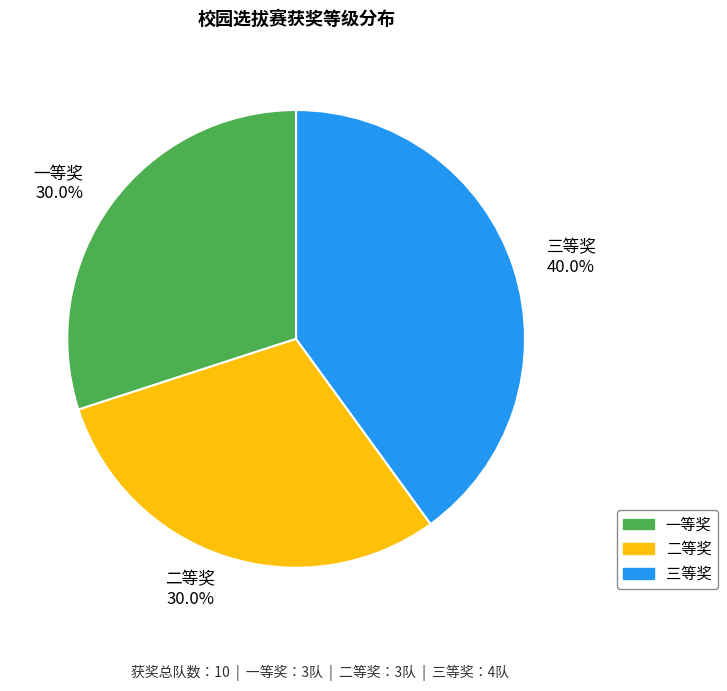

True or false: 一等奖 accounts for 21% of the total.

False